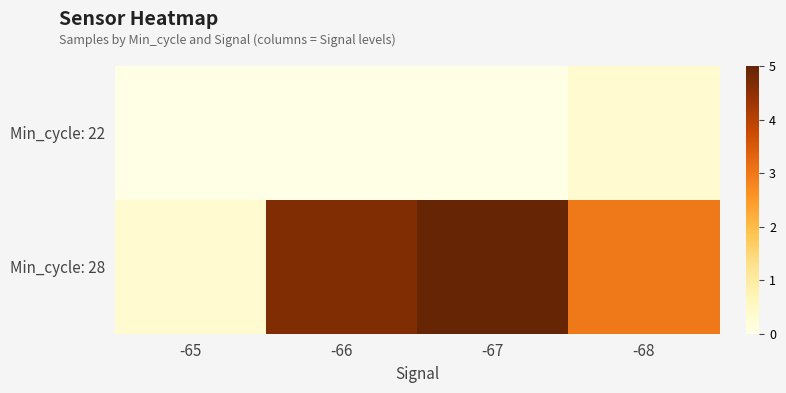

Rank the series by their average value, from highest to lowest.

Min_cycle: 28, Min_cycle: 22